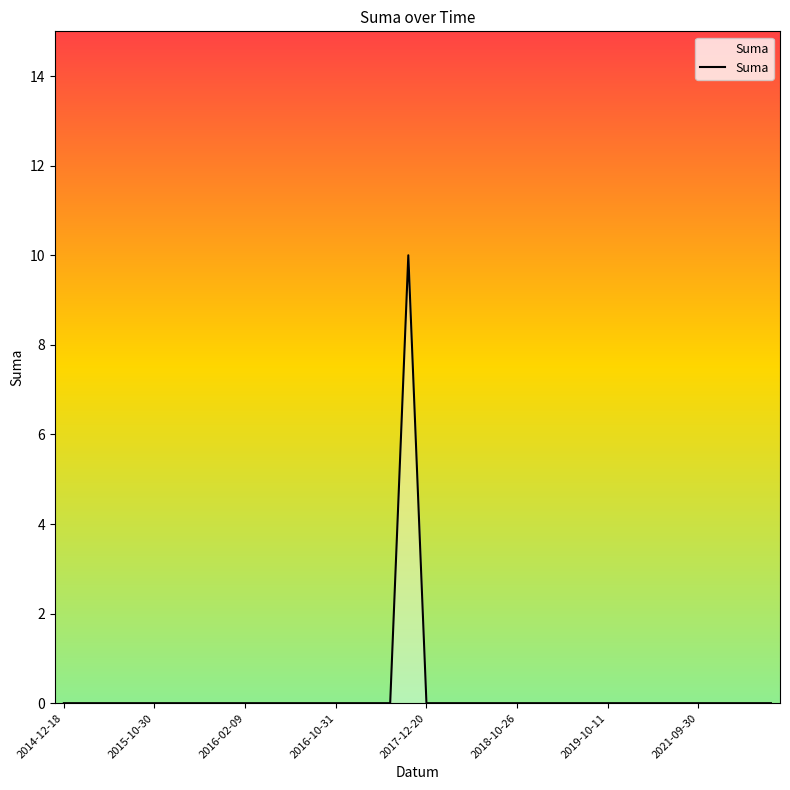

What is the difference between the maximum and minimum values?

10